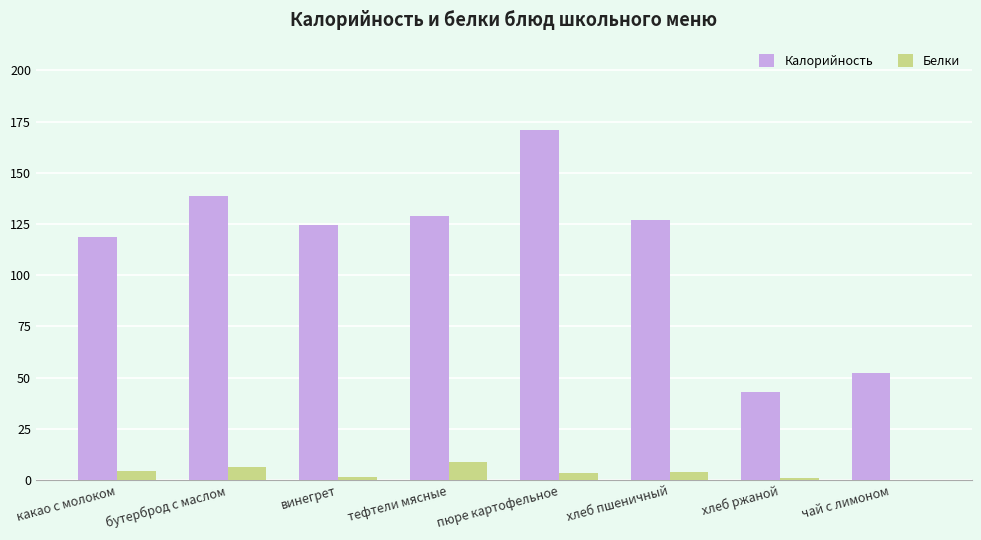

What are all the series names shown in the legend?

Калорийность, Белки